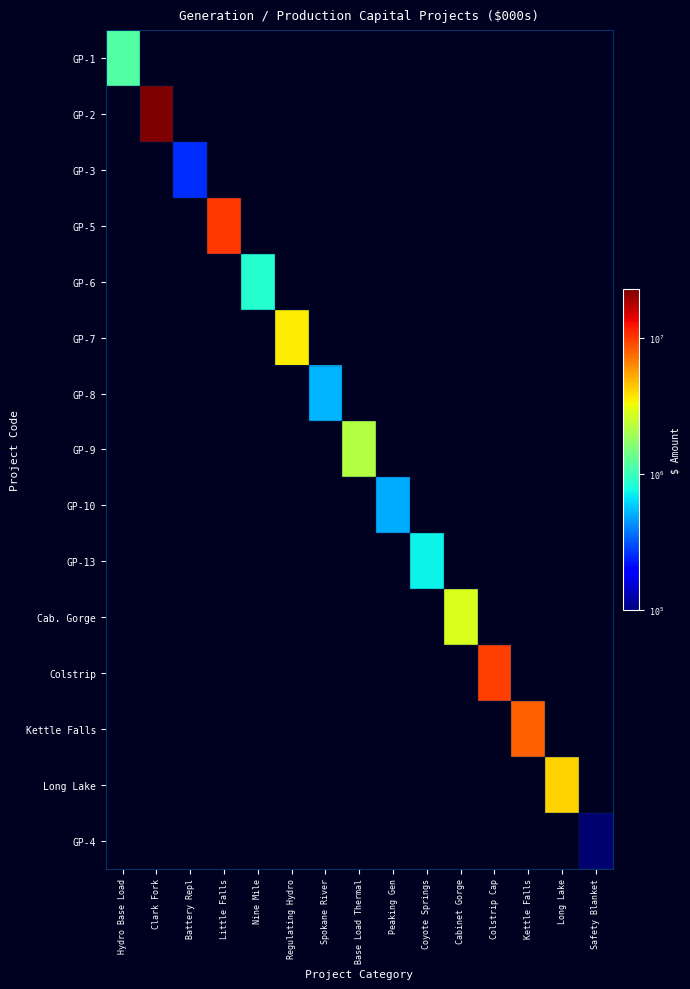

How many series are shown in this chart?

15